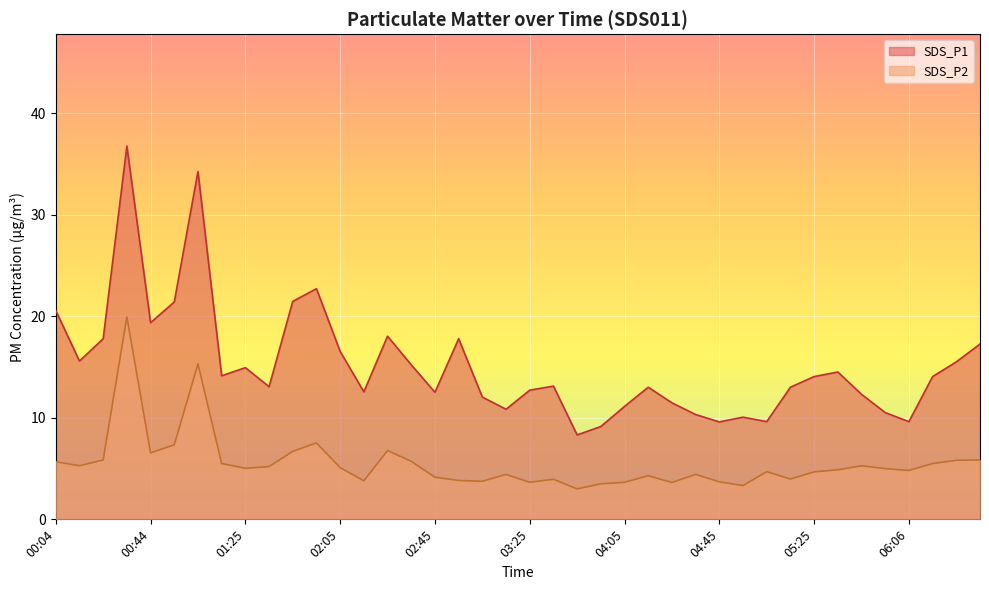

What is the value of the SDS_P2 point at the 15th from the left?

6.8